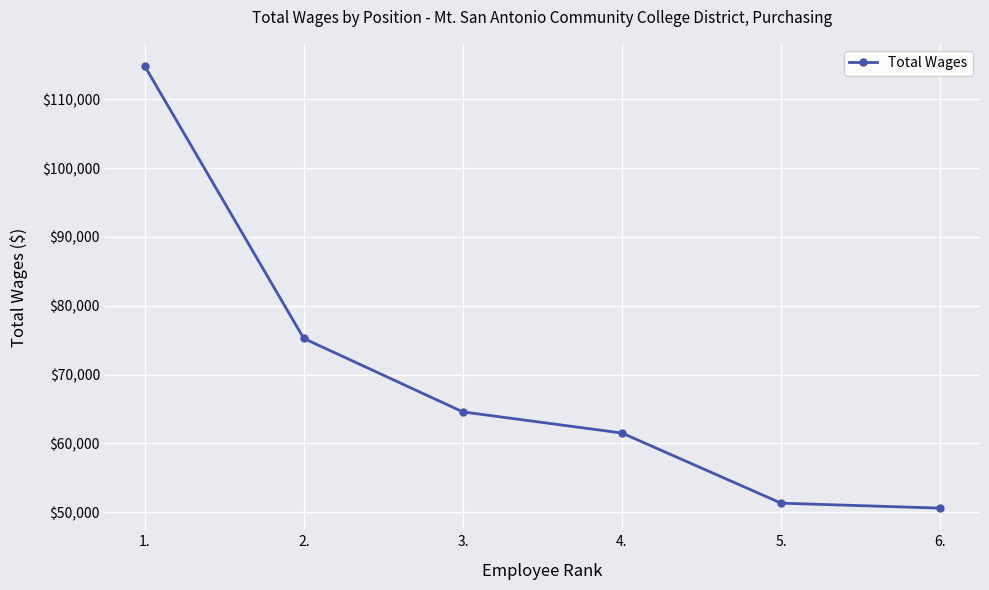

List the labels in order of value, largest first.

1., 2., 3., 4., 5., 6.